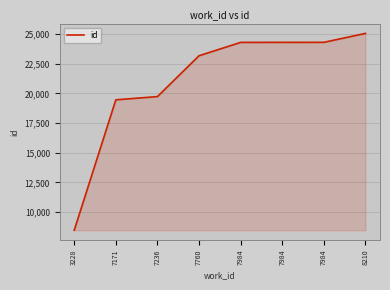

How many categories are shown in the chart?

8